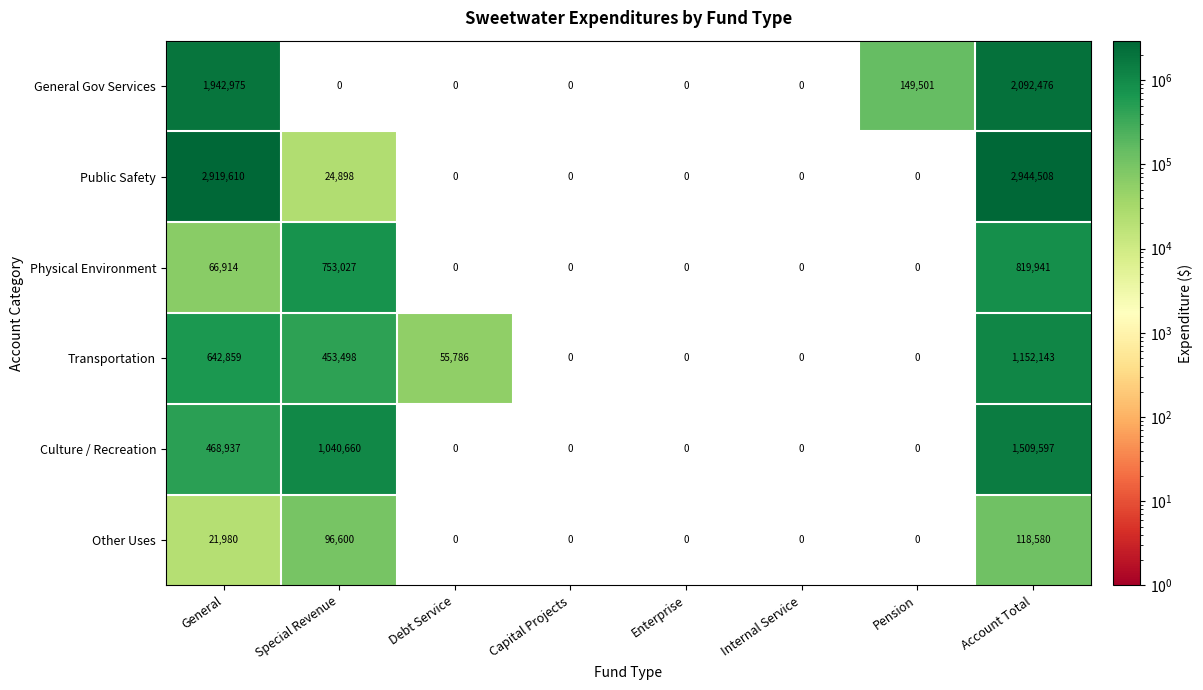

List the series in order of their peak value, lowest first.

Other Uses, Physical Environment, Transportation, Culture / Recreation, General Gov Services, Public Safety